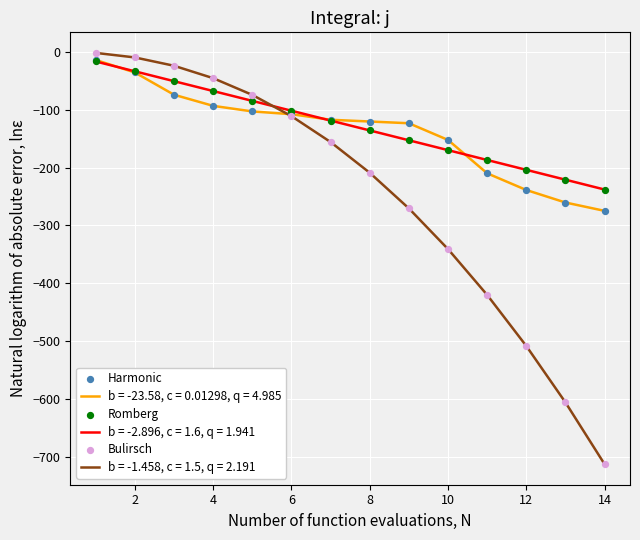

Which series has the widest spread of values?

b = -1.458, c = 1.5, q = 2.191